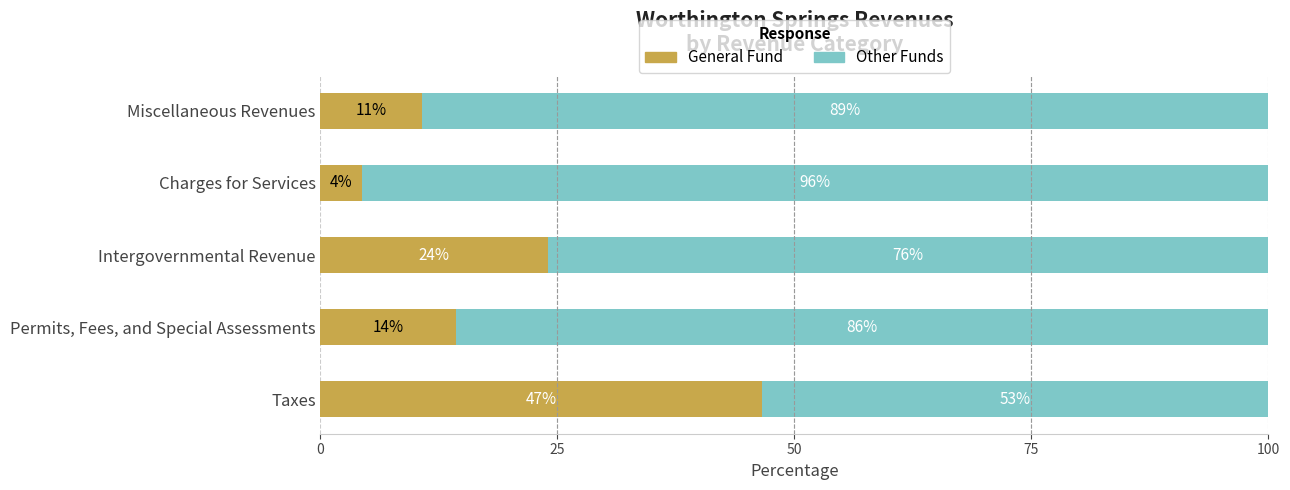

What is the total value across all series at Permits, Fees, and Special Assessments?

100.0